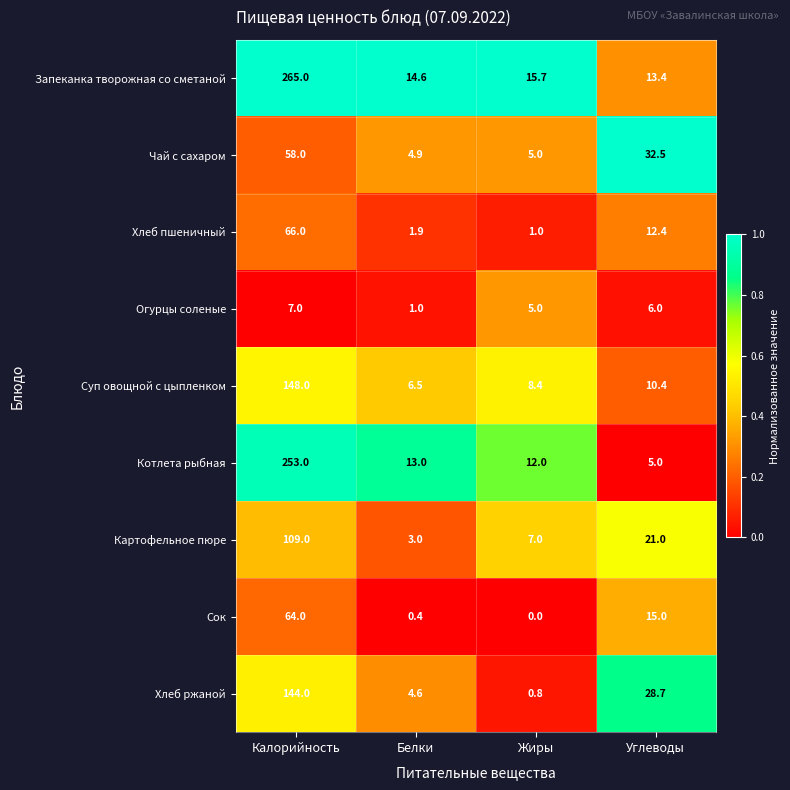

What is the average value of the Запеканка творожная со сметаной series?

77.2